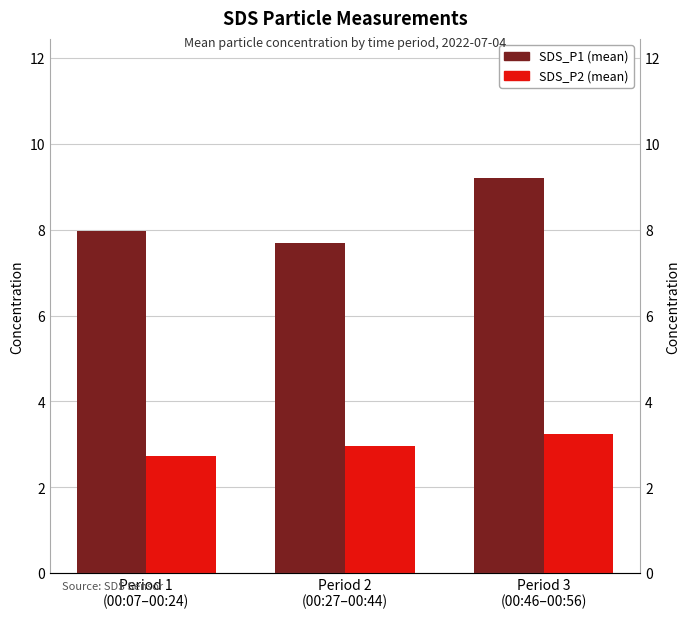

Is it true that SDS_P1 (mean) equals 8.0 at Period 1
(00:07–00:24)?

True